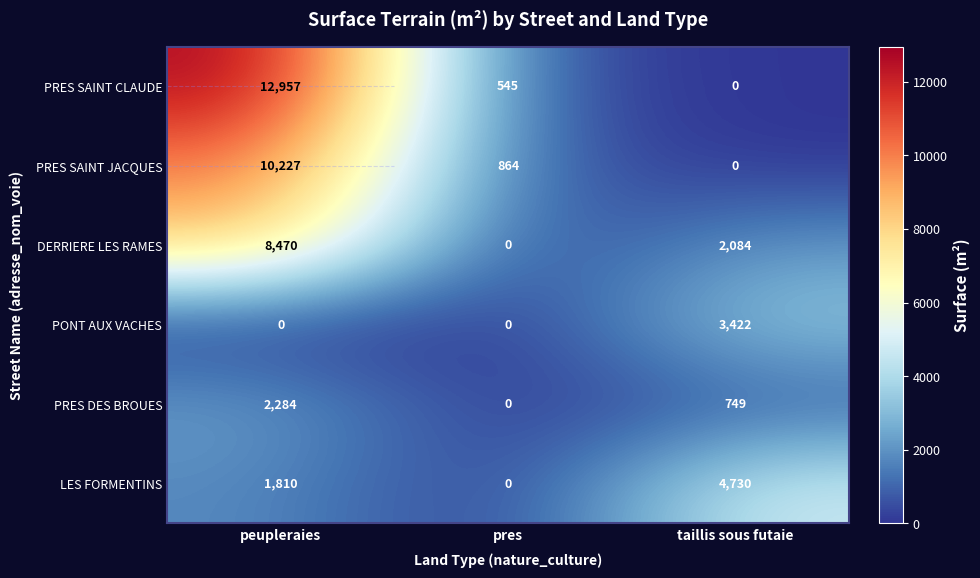

The value of DERRIERE LES RAMES at pres is 5340. True or false?

False